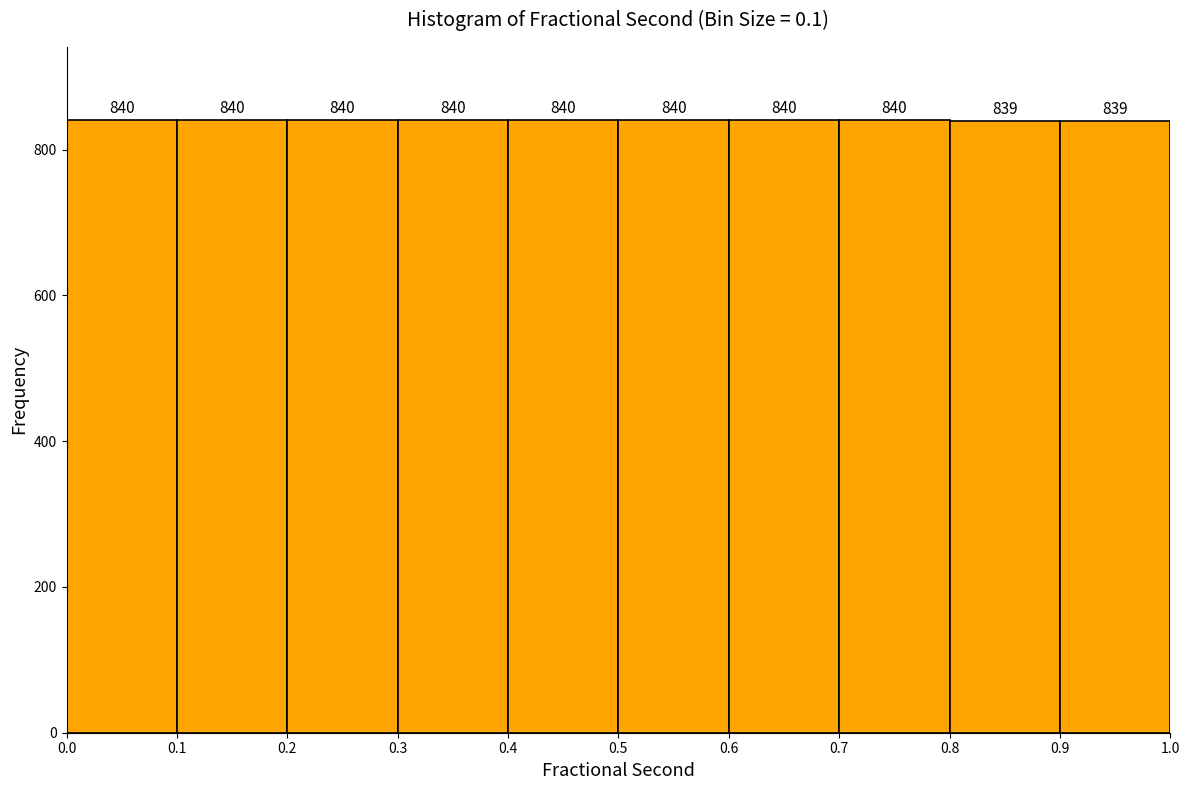

How tall is the bar that spans 0.8 to 0.9 on the x-axis?

839